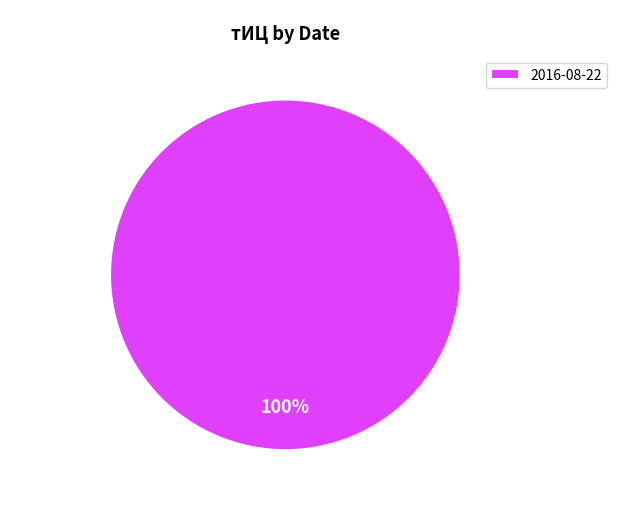

What is the majority slice?

2016-08-22